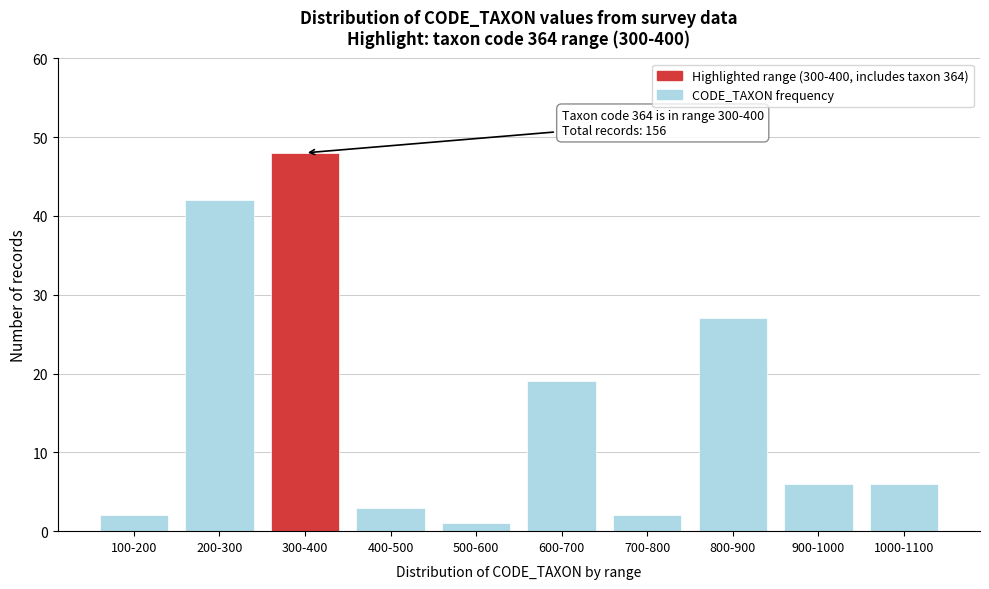

Reading left to right, extract all data points from this chart.

100-200=2	200-300=42	300-400=48	400-500=3	500-600=1	600-700=19	700-800=2	800-900=27	900-1000=6	1000-1100=6